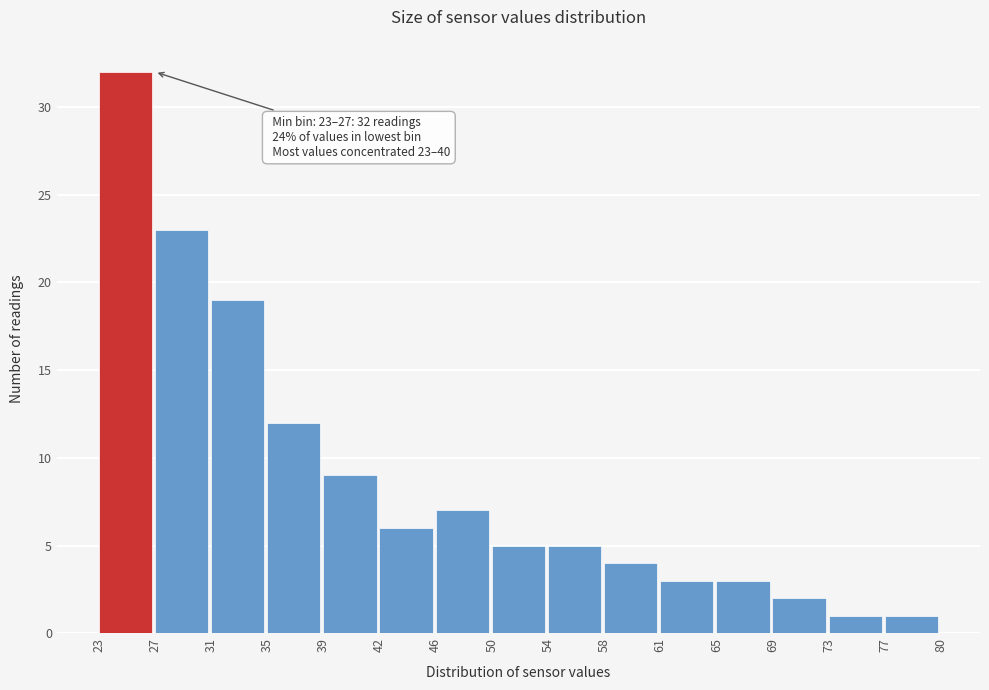

Which range on the x-axis has the tallest bar?

23 to 27